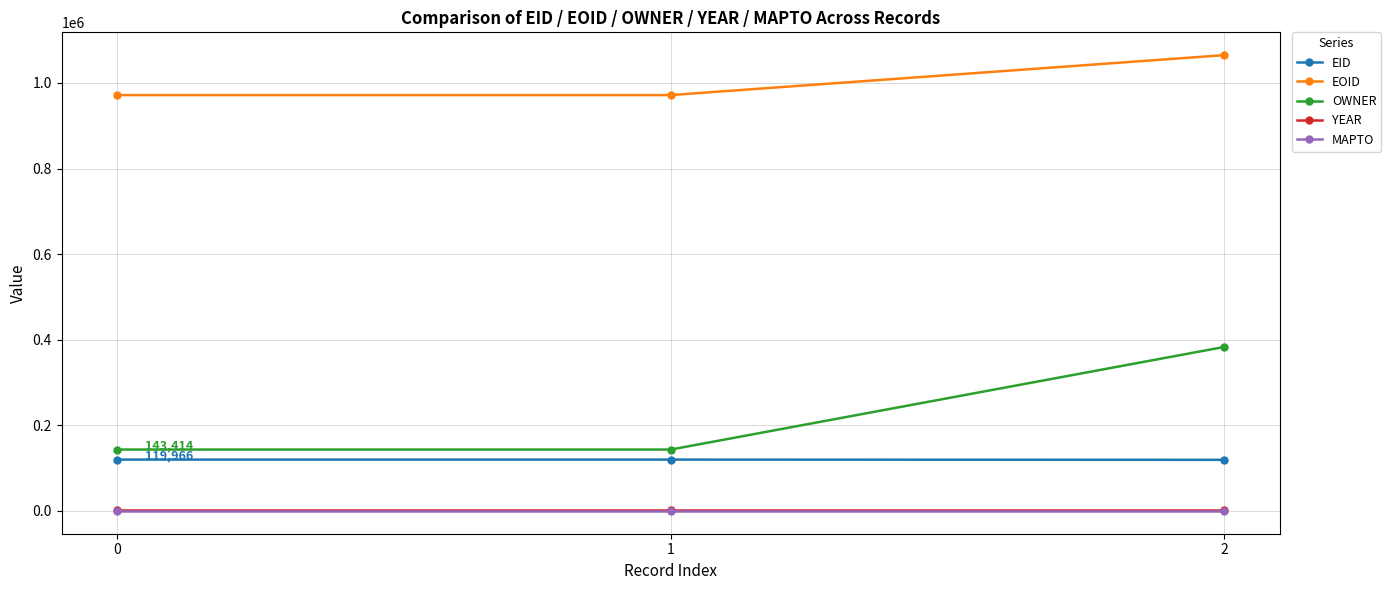

The EOID series shows 242179 at 2. True or false?

False